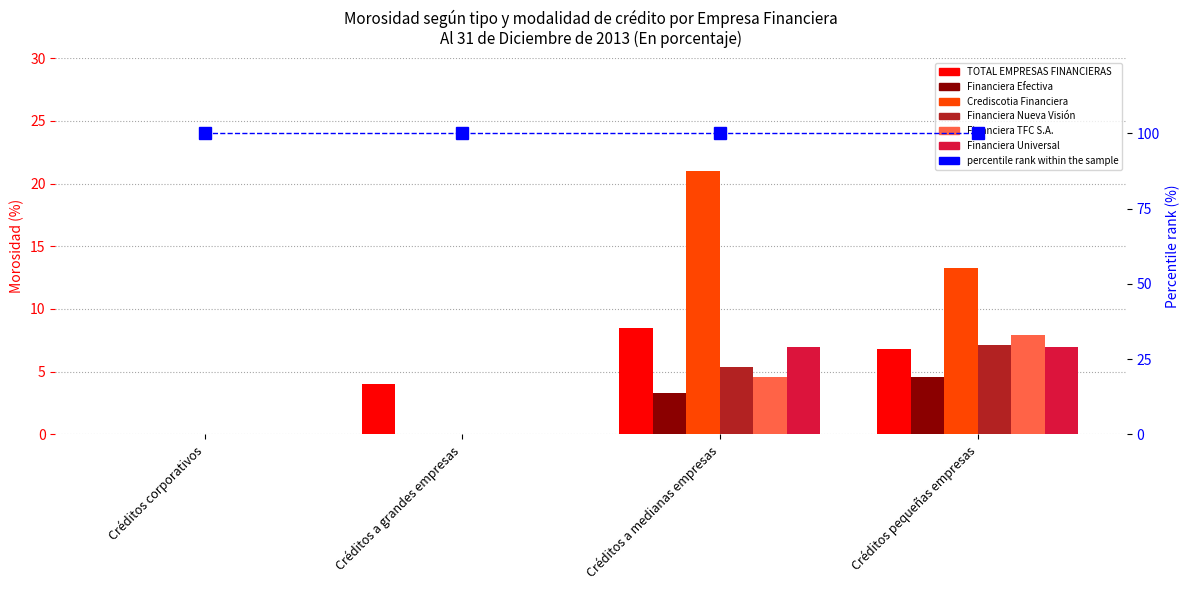

List the labels in order of Financiera Universal value, smallest first.

Créditos corporativos, Créditos a grandes empresas, Créditos a medianas empresas, Créditos pequeñas empresas